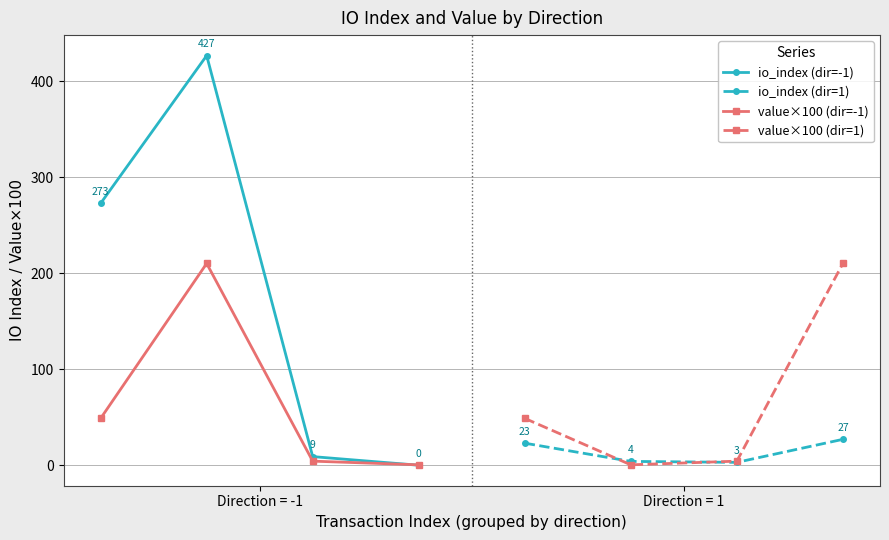

In value×100 (dir=-1), how many points are higher than both neighbors (excluding endpoints)?

1